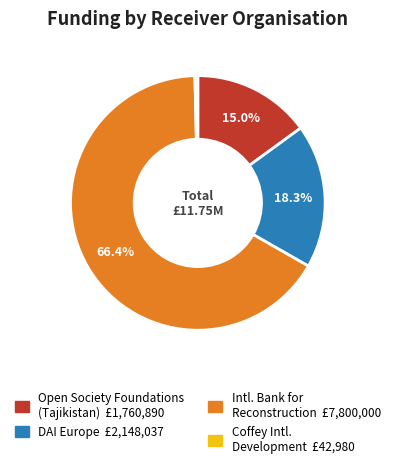

Is there a majority slice in this chart?

Yes